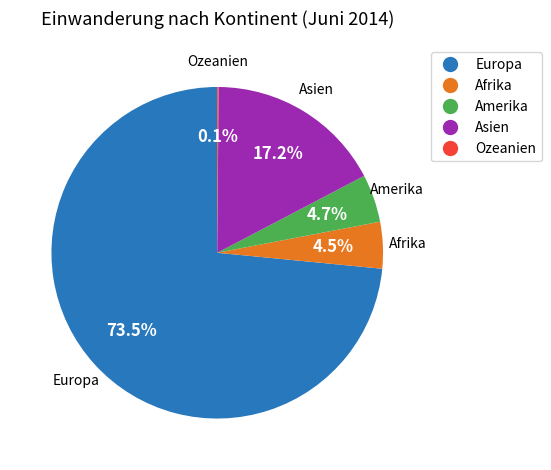

Between Europa and Amerika, which is larger?

Europa